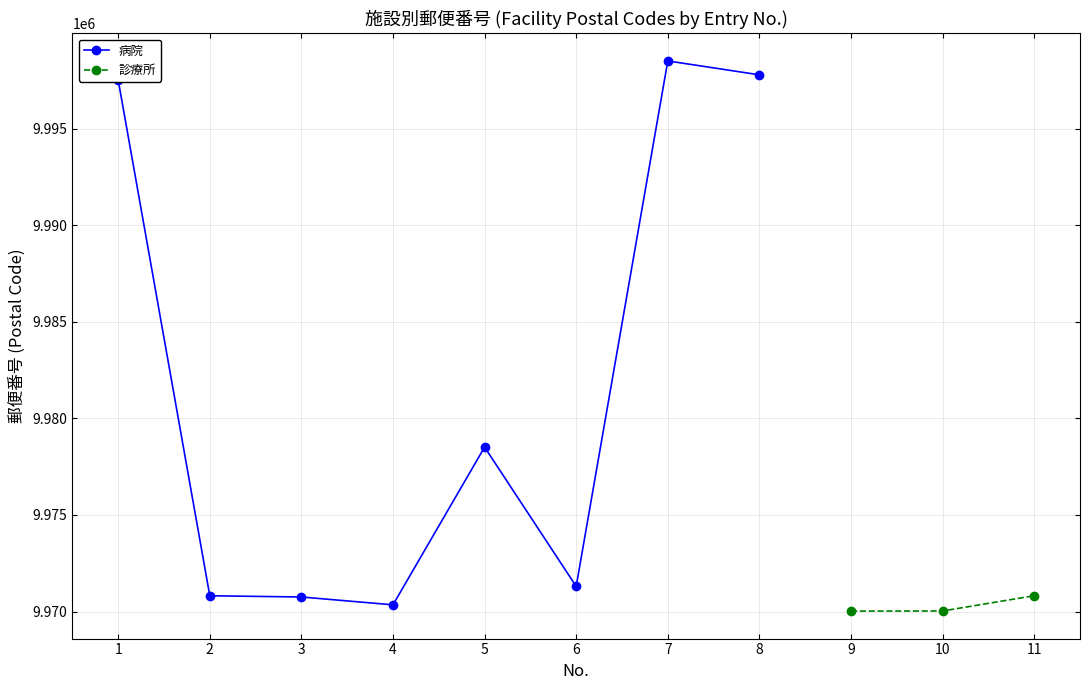

What is the highest value of the 病院 series?

9998501